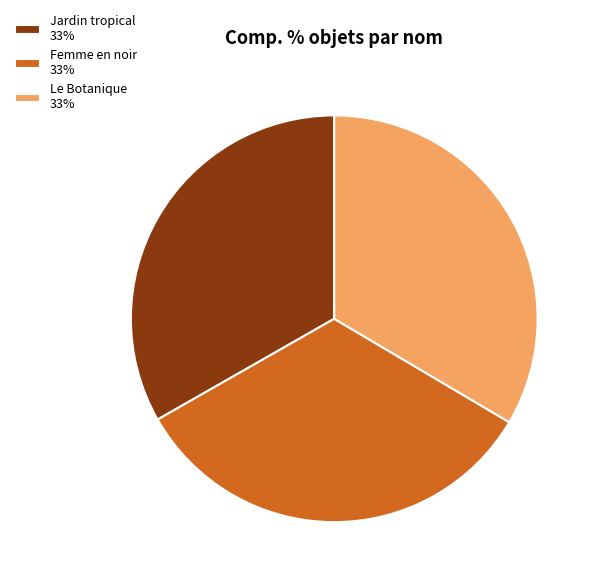

True or false: Femme en noir accounts for 33% of the total.

True